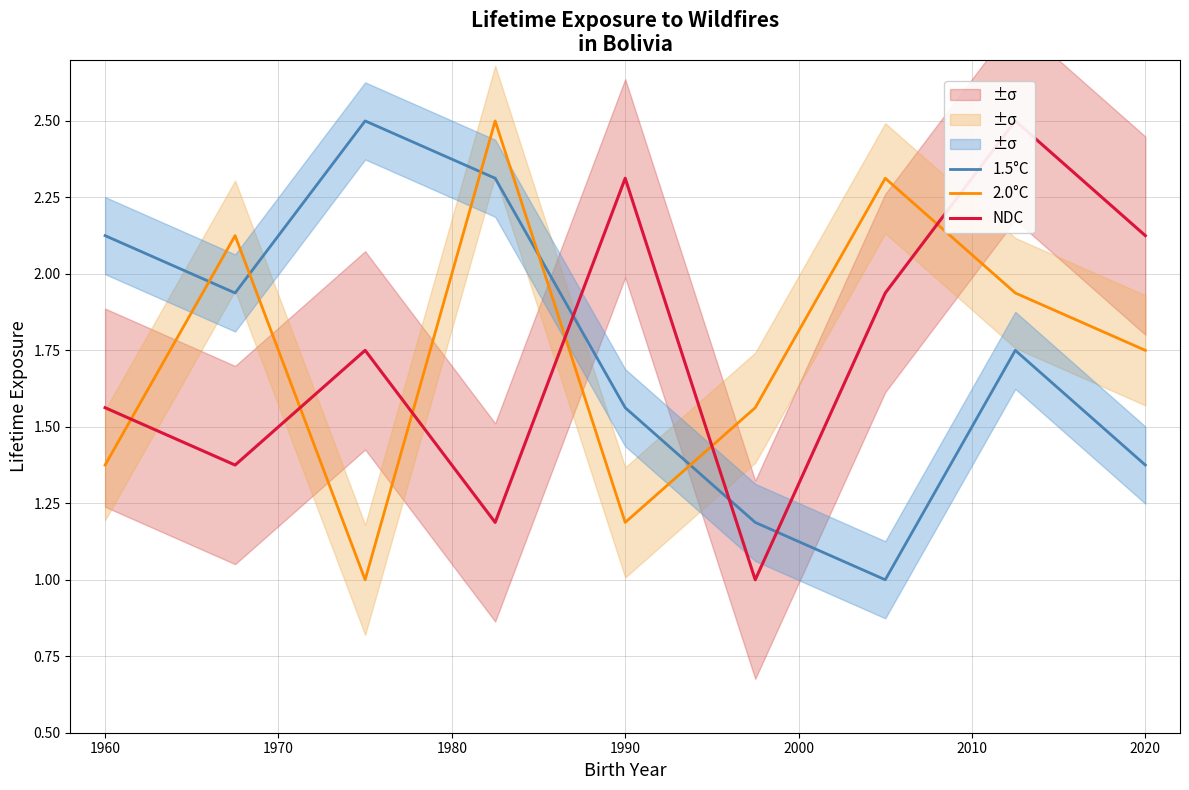

Is this an area chart (filled region under the line)?

No